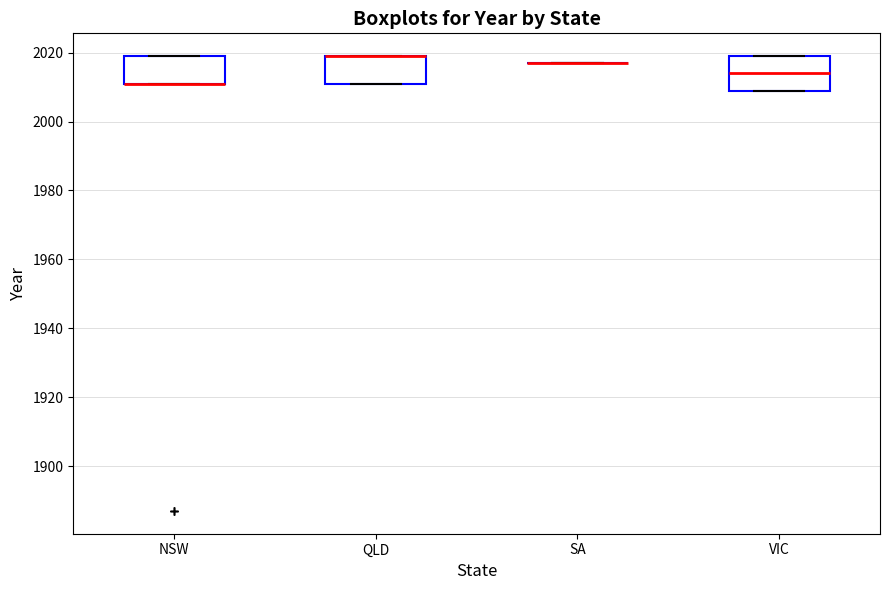

Reading left to right, read every box against the y-axis: the position of its median line, the range the box covers, and the ends of its whiskers. The values are not printed on the chart, so give them approximately, as read against the axis.

NSW: median 2012 (drawn on the box's lower edge), box 2012 to 2020, whiskers 2012 to 2020
QLD: median 2020 (drawn on the box's upper edge), box 2012 to 2020, whiskers 2012 to 2020
SA: box collapsed to a line at 2018, whiskers 2018 to 2018
VIC: median 2014, box 2010 to 2020, whiskers 2010 to 2020